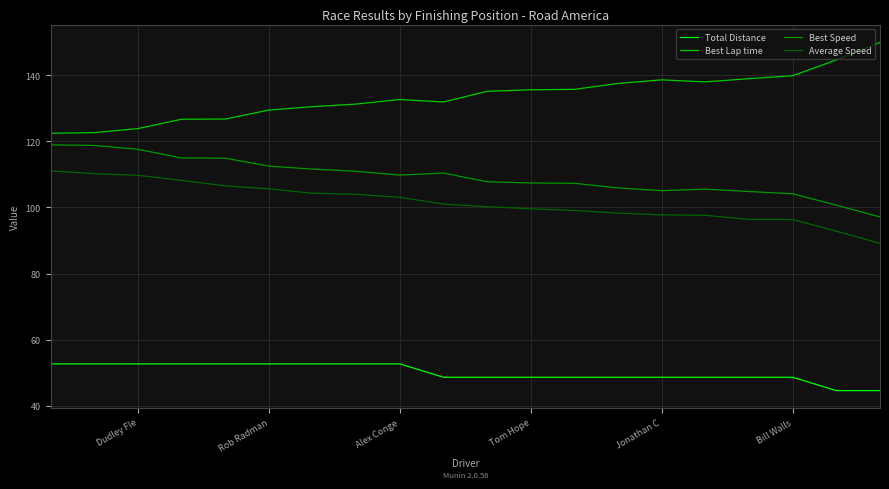

Count the number of categories in the chart.

20